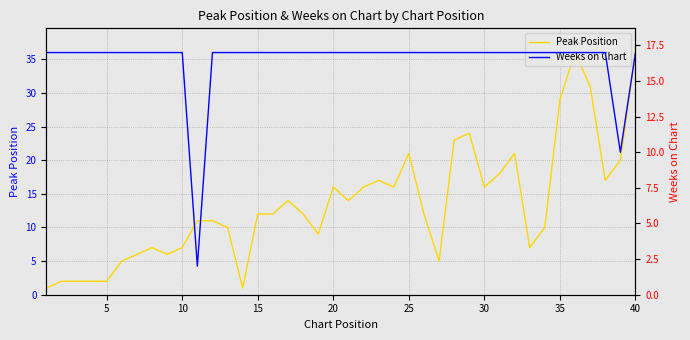

The value of Peak Position at 10 is 7. True or false?

True